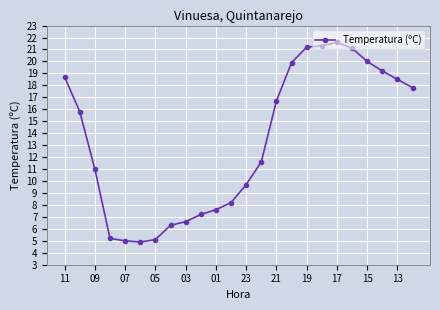

What is the average value?

13.3